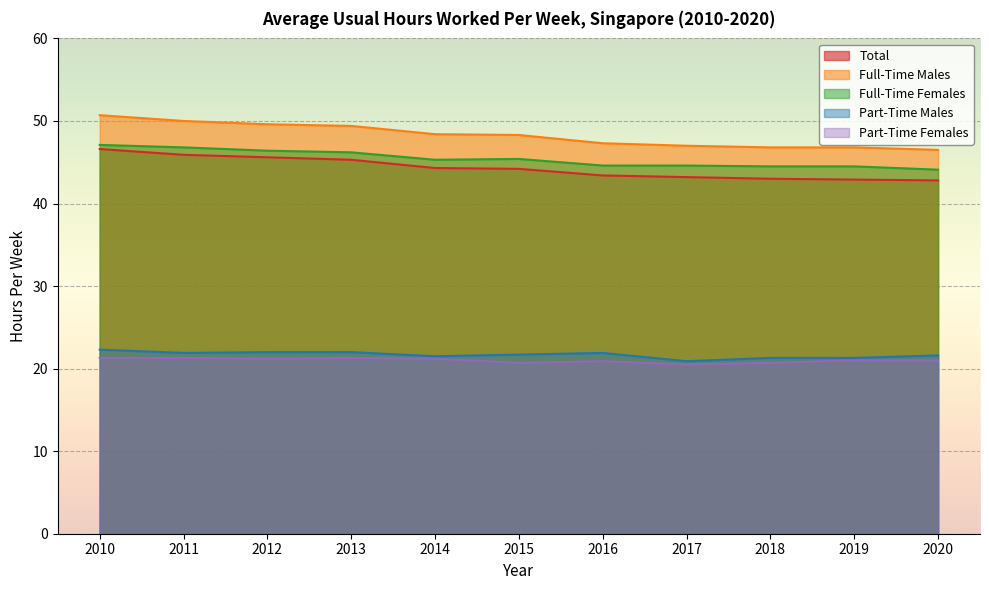

How many distinct data groups are displayed?

5